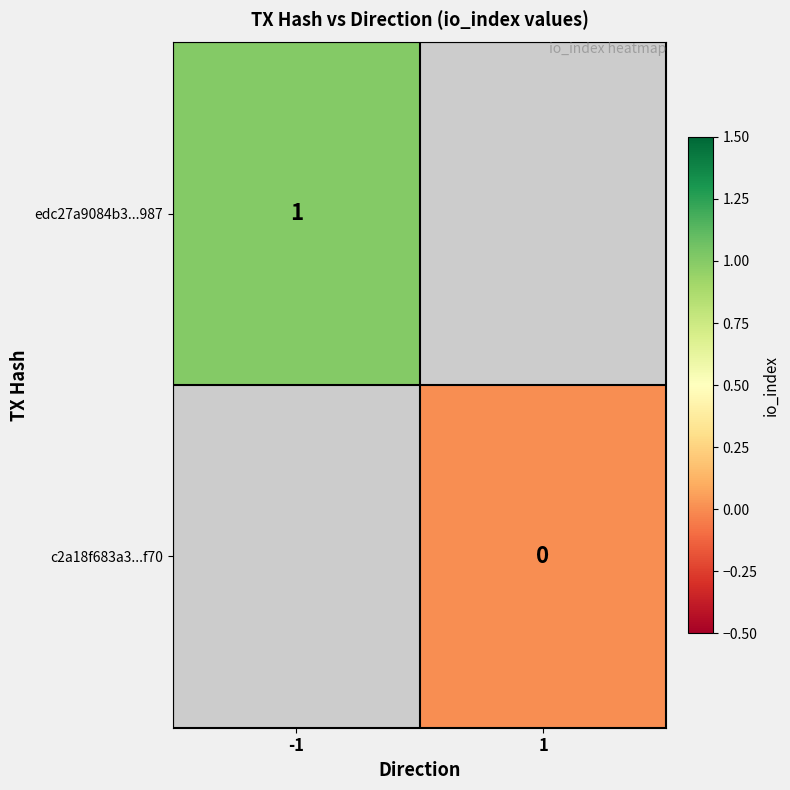

What is the highest value of the edc27a9084b3...987 series?

1.0